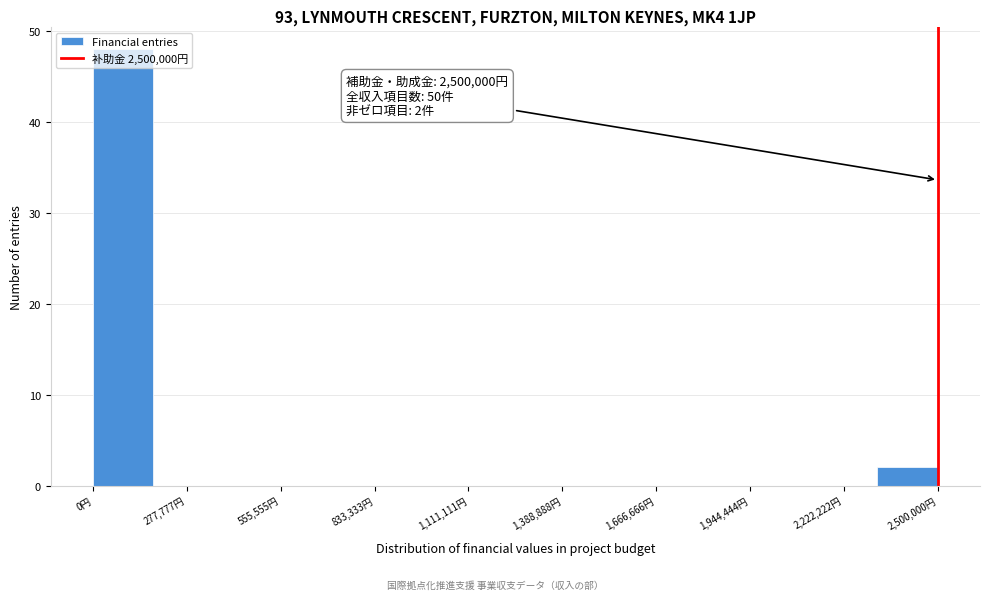

Read against the x-axis, roughly where is the centre of the tallest bar?

100000